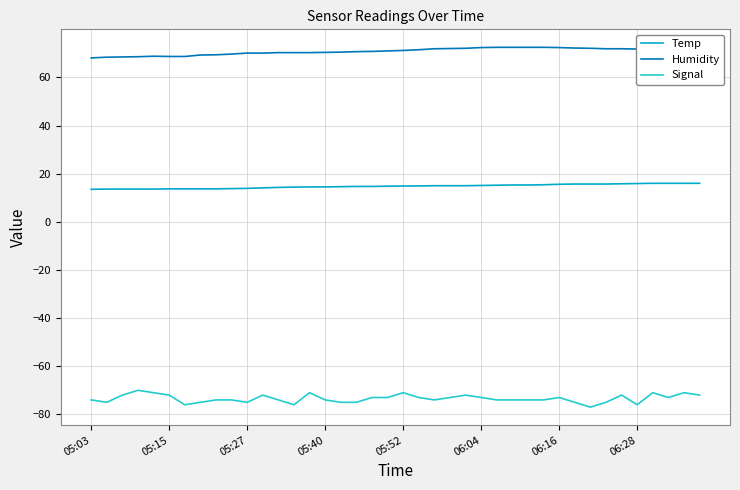

List the series in order of their peak value, lowest first.

Signal, Temp, Humidity